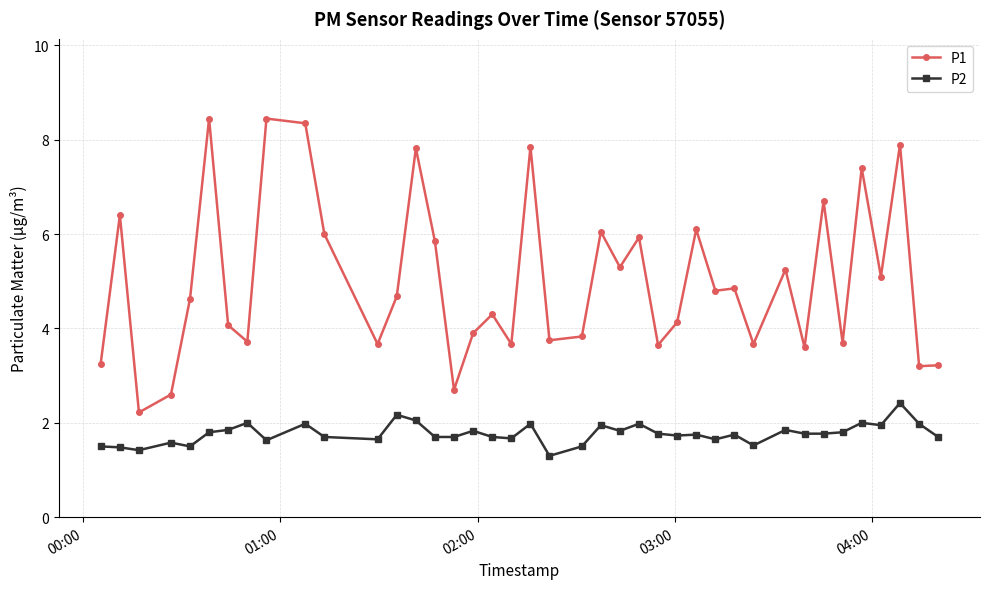

True or false: P2 has more than 0 interior local peaks.

True